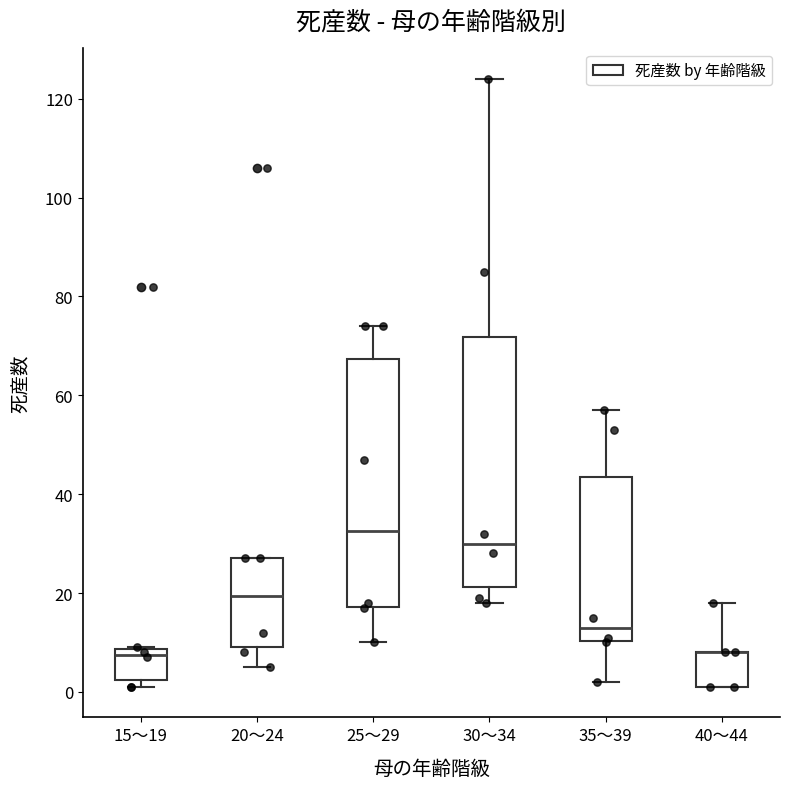

Reading left to right, read every box against the y-axis: the position of its median line, the range the box covers, and the ends of its whiskers. The values are not printed on the chart, so give them approximately, as read against the axis.

15～19: median 8 (just below the box's upper edge), box 2 to 8, whiskers 2 (just below the box's lower edge) to 10
20～24: median 20, box 10 to 28, whiskers 6 to 28
25～29: median 32, box 18 to 68, whiskers 10 to 74
30～34: median 30, box 22 to 72, whiskers 18 to 124
35～39: median 14, box 10 to 44, whiskers 2 to 58
40～44: median 8 (drawn on the box's upper edge), box 2 to 8, whiskers 2 to 18